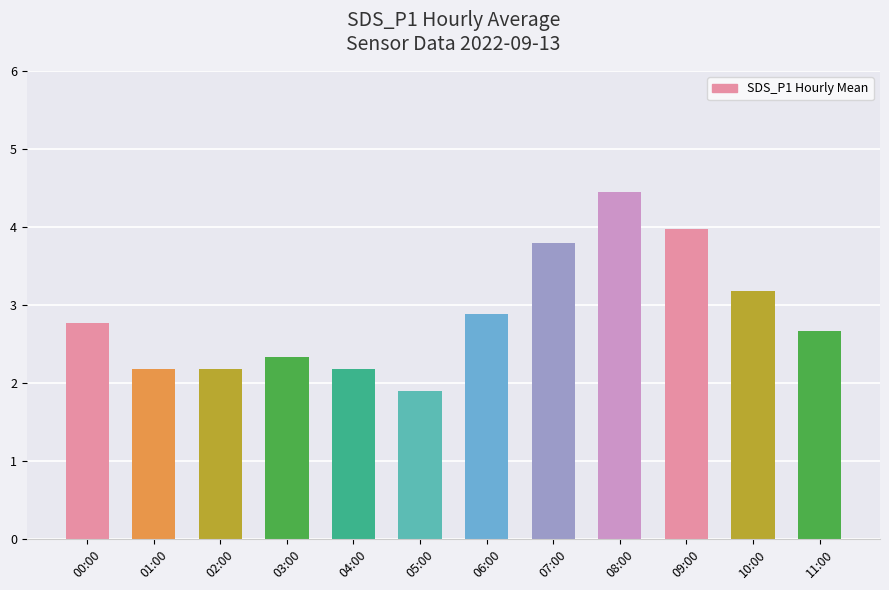

Which has a higher value, 06:00 or 01:00?

06:00